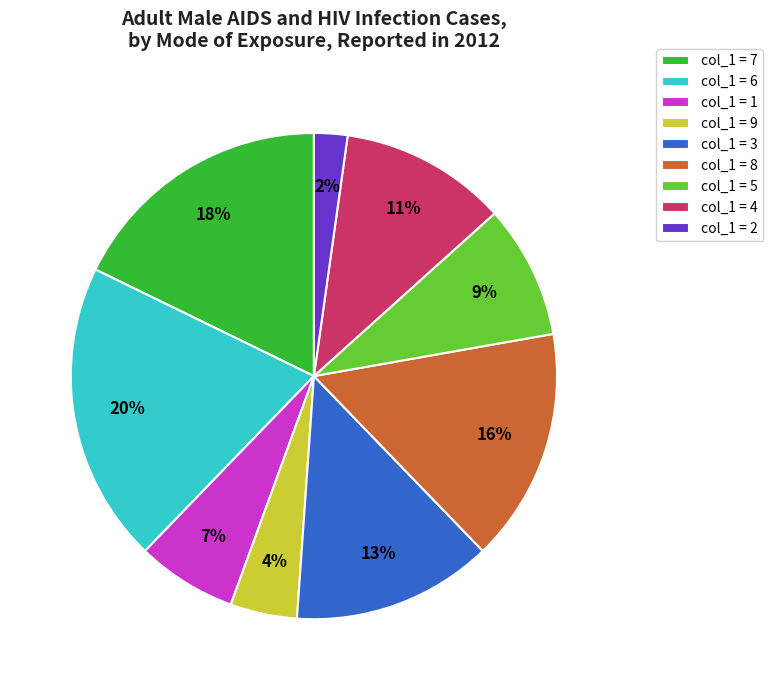

To the nearest percent, what is the average slice percentage?

11%